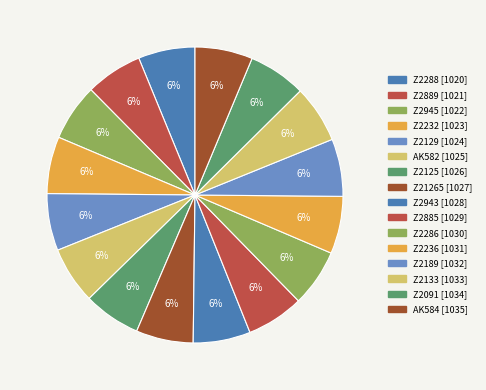

Count the number of slices in the pie.

16